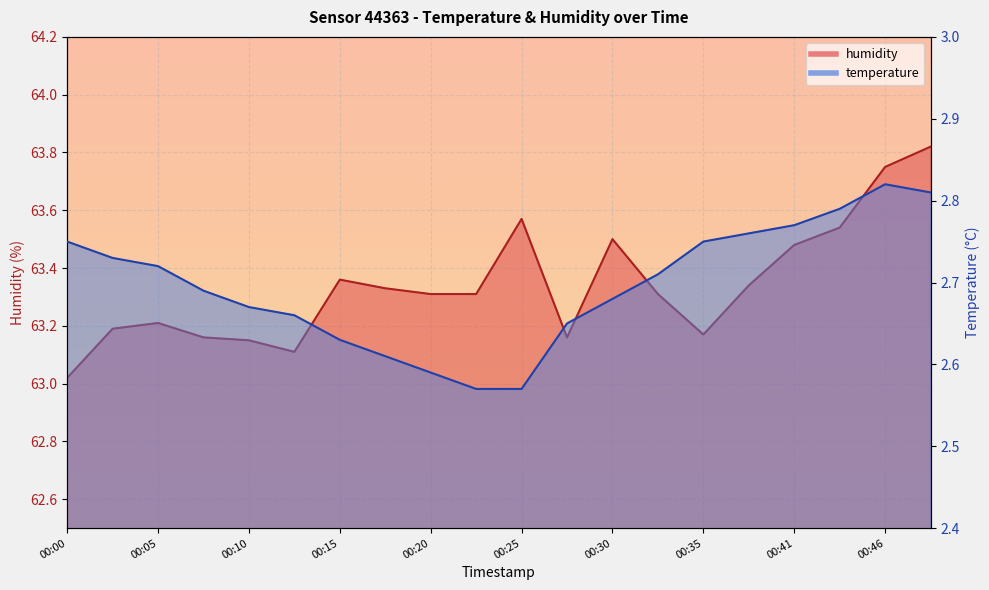

Reading left to right, list all the values displayed in this chart.

temperature: 00:00=2.8	00:02=2.7	00:05=2.7	00:08=2.7	00:10=2.7	00:13=2.7	00:15=2.6	00:18=2.6	00:20=2.6	00:23=2.6	00:25=2.6	00:28=2.6	00:30=2.7	00:33=2.7	00:35=2.8	00:38=2.8	00:41=2.8	00:43=2.8	00:46=2.8	00:48=2.8
humidity: 00:00=63.0	00:02=63.2	00:05=63.2	00:08=63.2	00:10=63.1	00:13=63.1	00:15=63.4	00:18=63.3	00:20=63.3	00:23=63.3	00:25=63.6	00:28=63.2	00:30=63.5	00:33=63.3	00:35=63.2	00:38=63.3	00:41=63.5	00:43=63.5	00:46=63.8	00:48=63.8